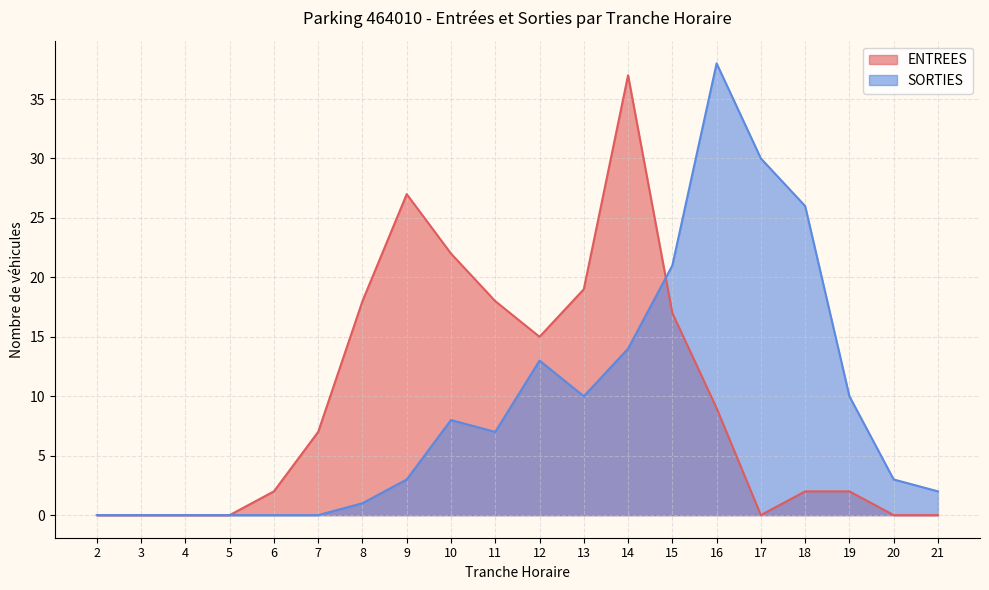

The value of SORTIES at 5 is 27. True or false?

False